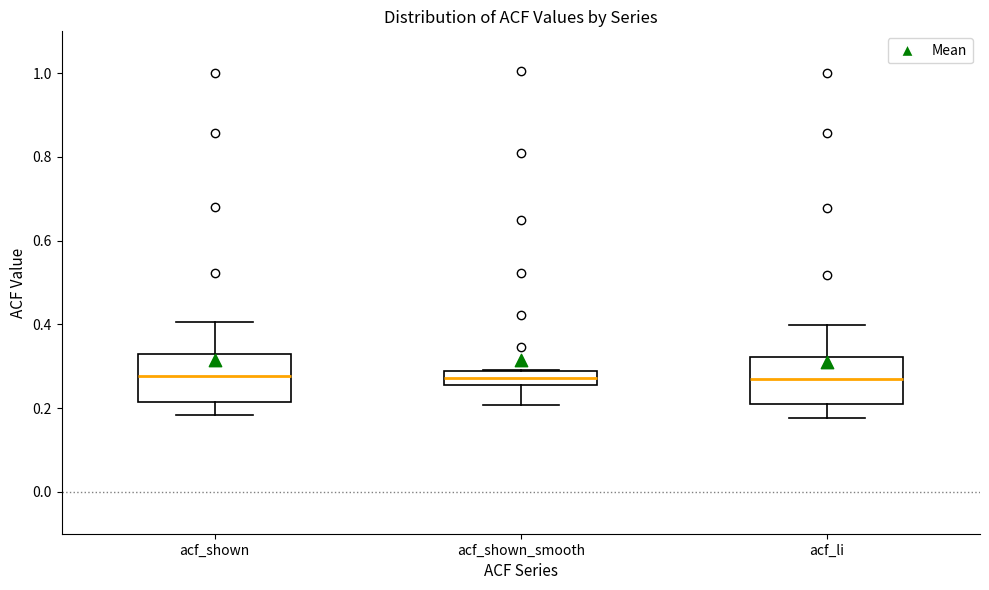

Reading left to right, read every box against the y-axis: the position of its median line, the range the box covers, and the ends of its whiskers. The values are not printed on the chart, so give them approximately, as read against the axis.

acf_shown: median 0.28, box 0.22 to 0.32, whiskers 0.18 to 0.40
acf_shown_smooth: median 0.28 (inside the box), box 0.26 to 0.28, whiskers 0.20 to 0.30
acf_li: median 0.26, box 0.20 to 0.32, whiskers 0.18 to 0.40